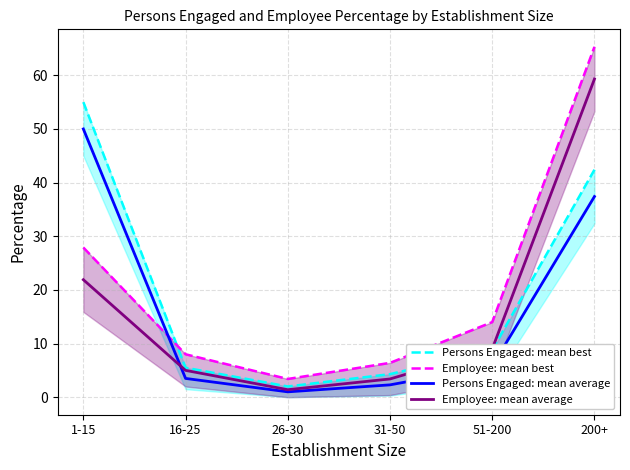

At 26-30, list the series in order from largest to smallest.

Employee: mean best, Persons Engaged: mean best, Employee: mean average, Persons Engaged: mean average